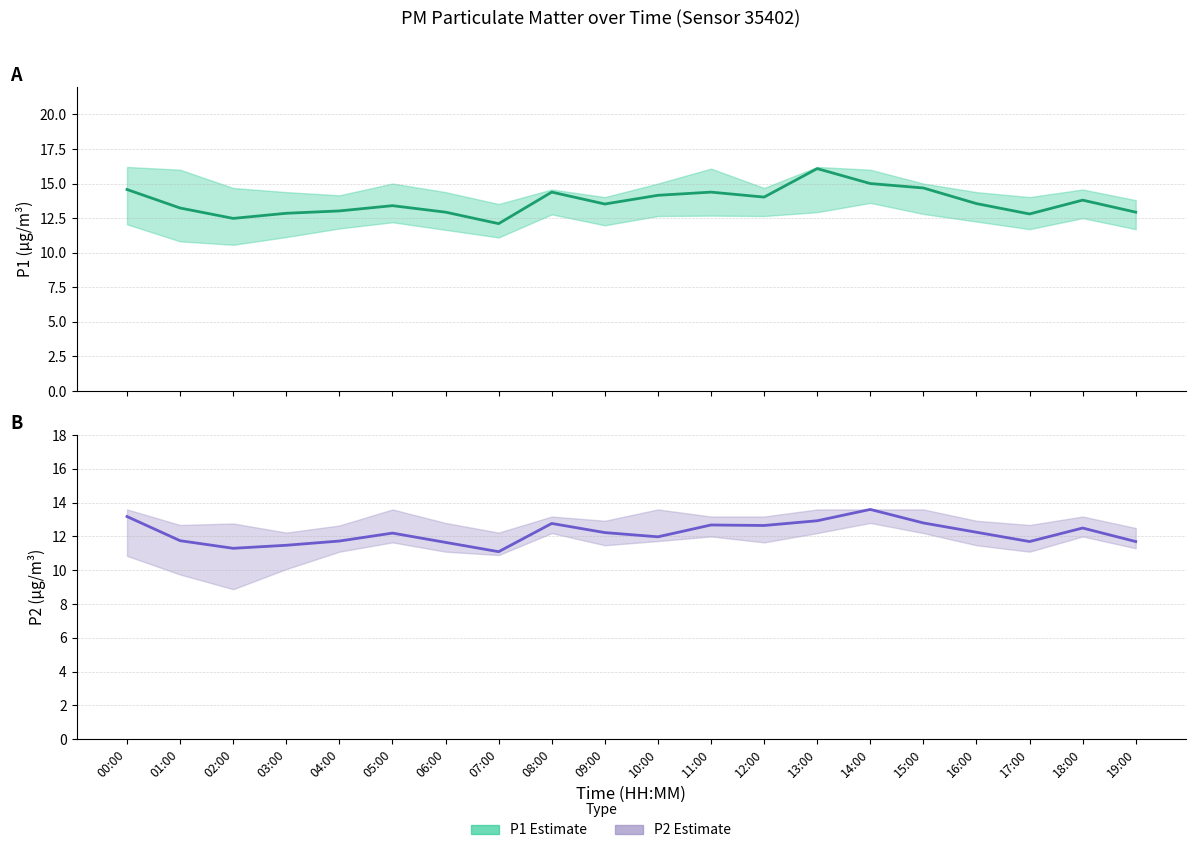

True or false: P2 and P1 cross at least once.

False